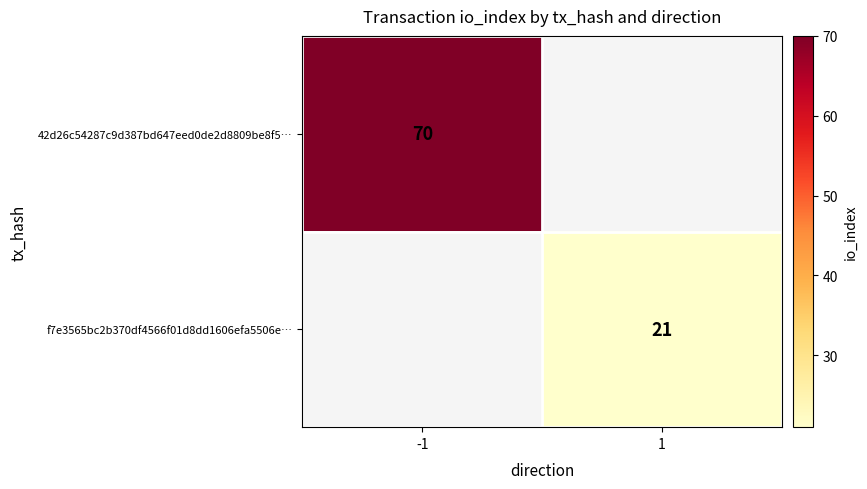

True or false: 42d26c54287c9d387bd647eed0de2d8809be8f5… has a value of 25.5 at -1.

False